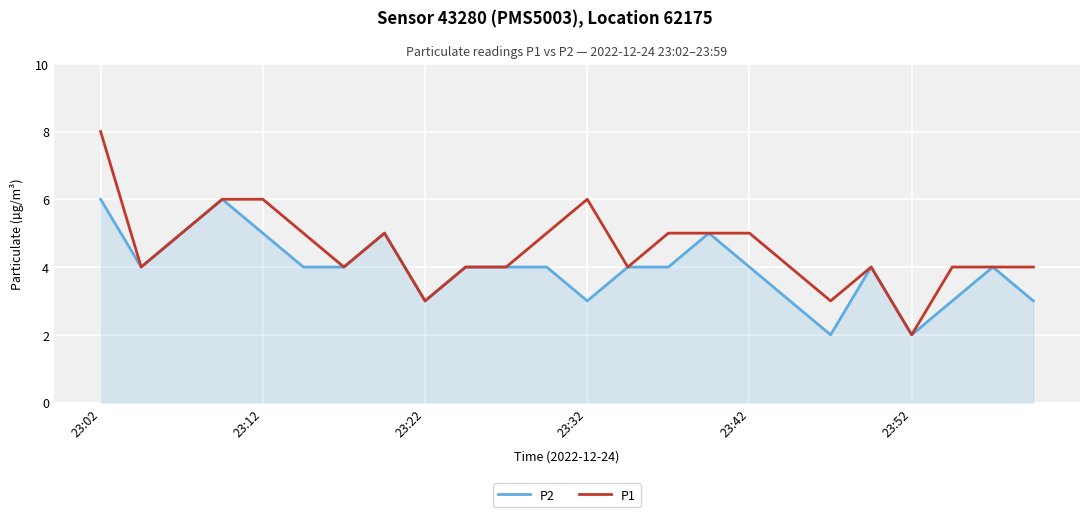

Rank the series by their maximum value, from highest to lowest.

P1, P2